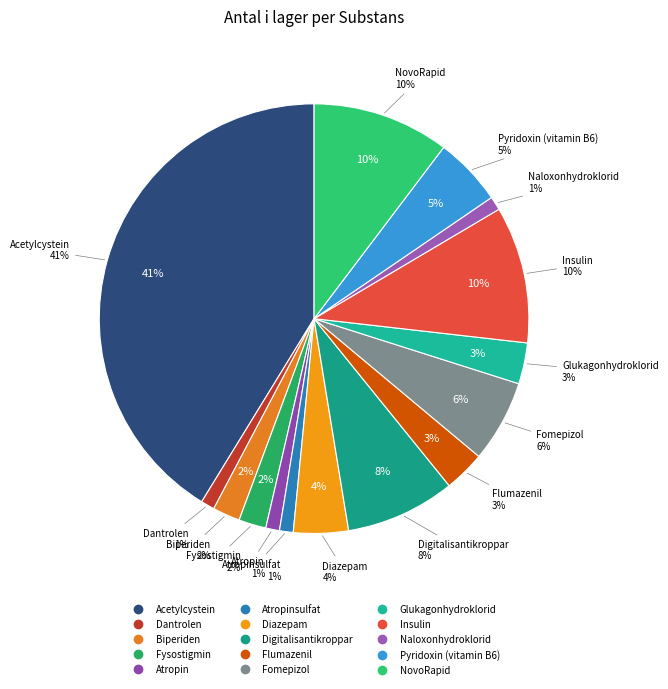

What is the largest slice in the pie chart?

Acetylcystein